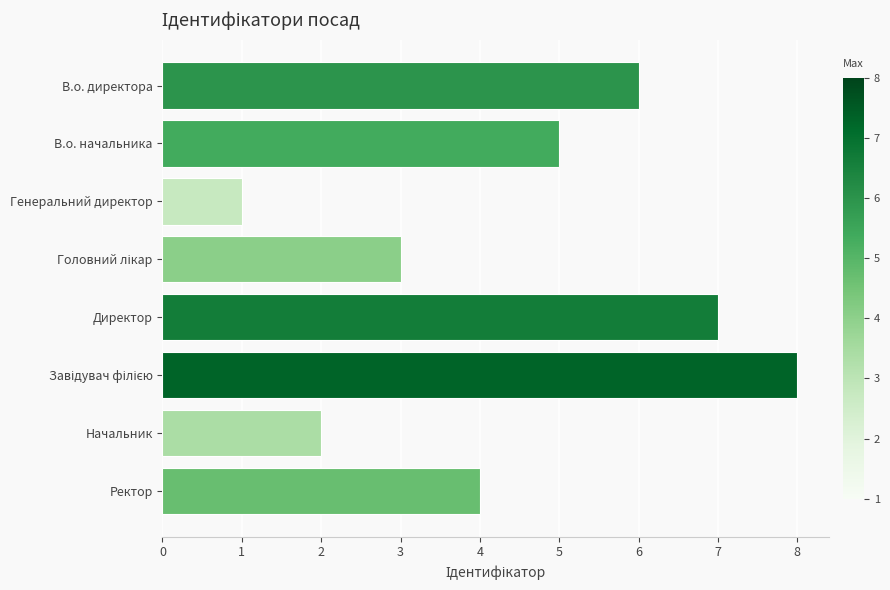

What is the difference between the second highest and minimum values?

6